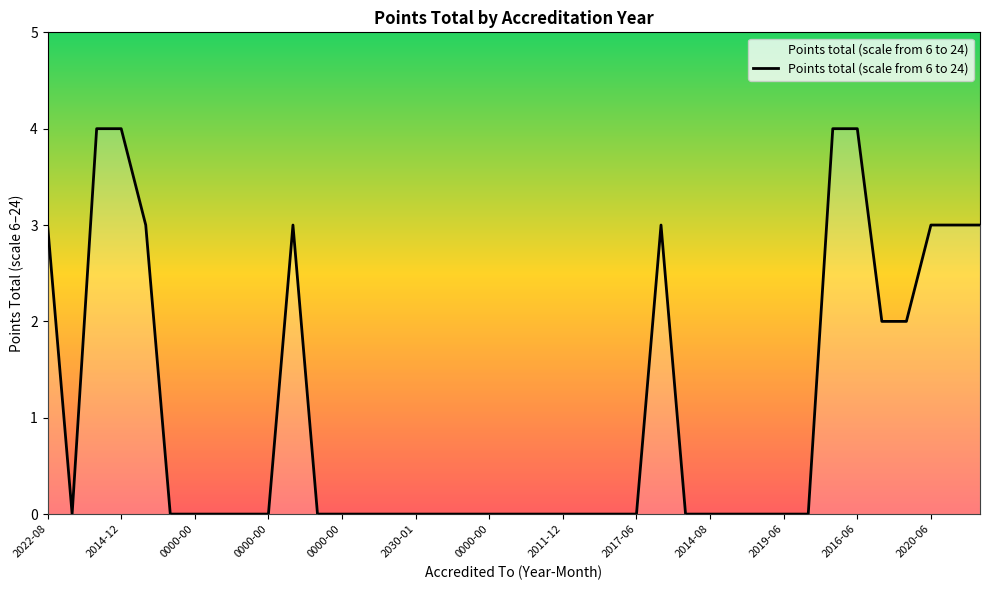

True or false: the data has more than 1 interior local peaks.

True